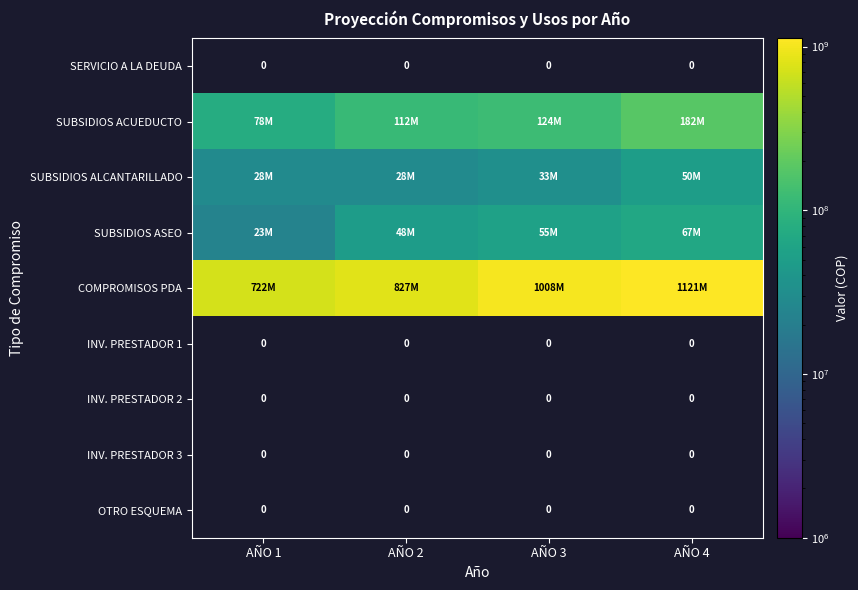

At which label is SUBSIDIOS ALCANTARILLADO closest to 39456489?

AÑO 3